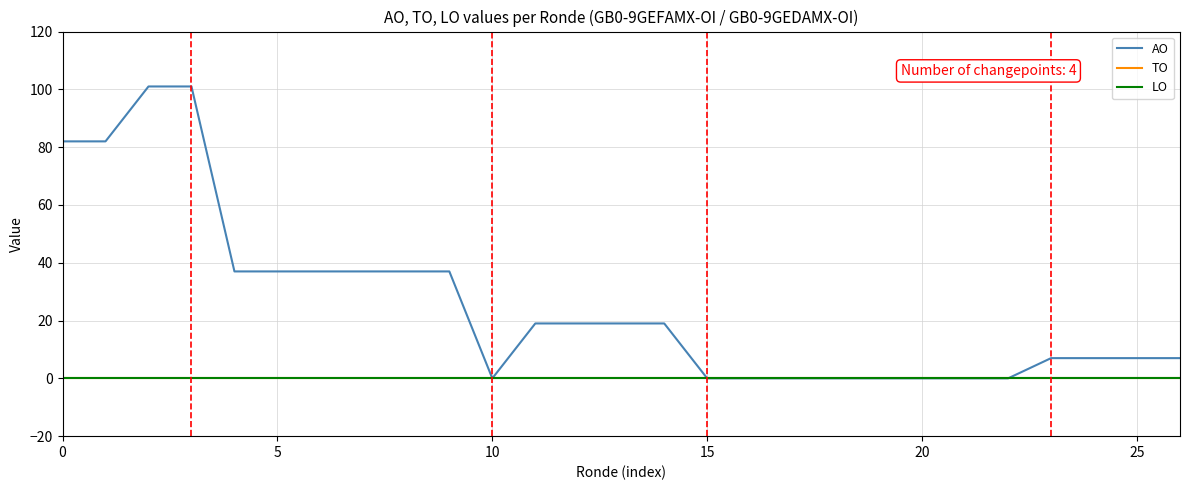

What is the label of the 11th point from the right?

16